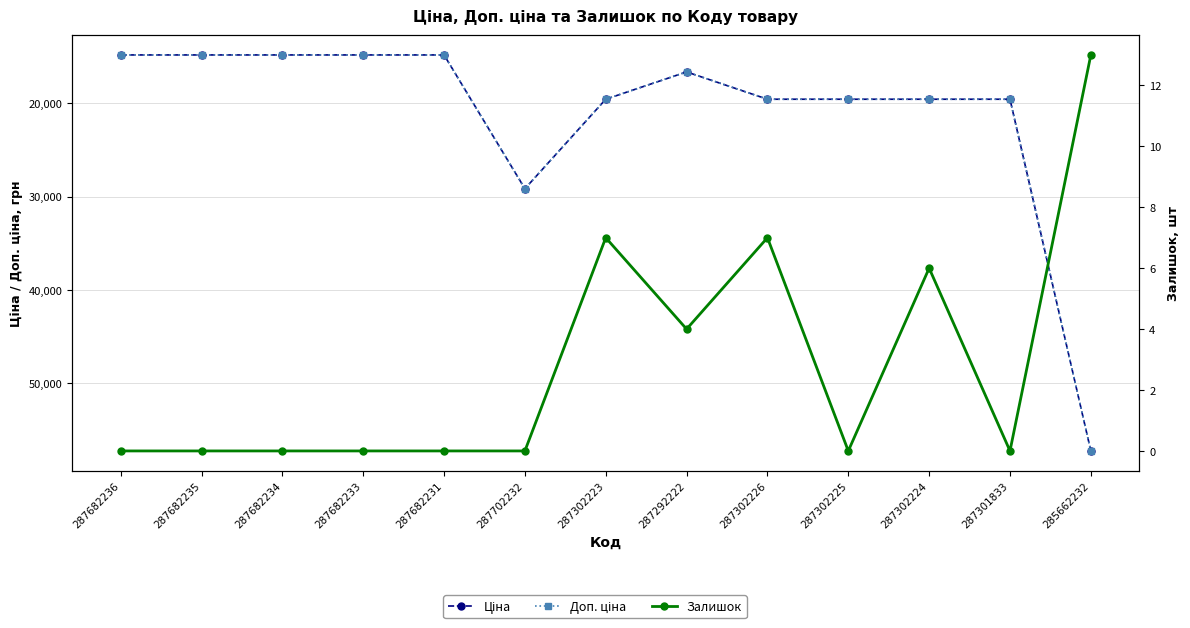

What is the difference between the maximum and minimum values in the Залишок series?

13.0